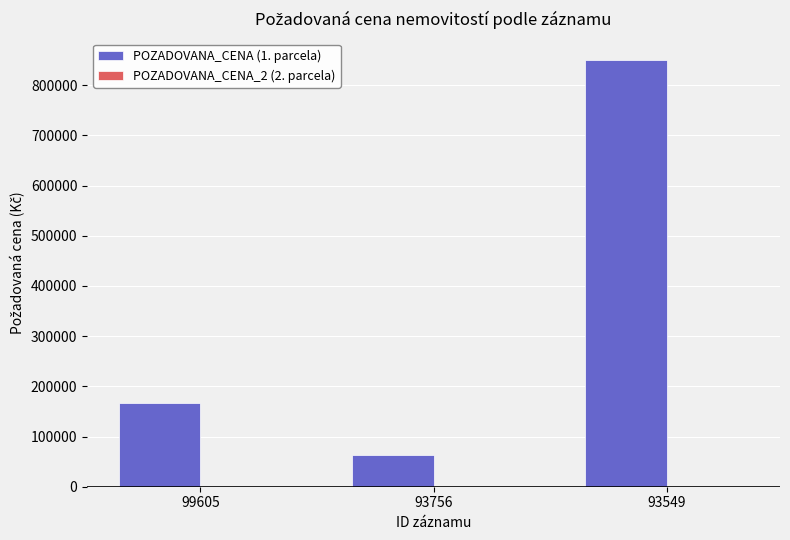

Rank the categories by value from lowest to highest.

93756, 99605, 93549